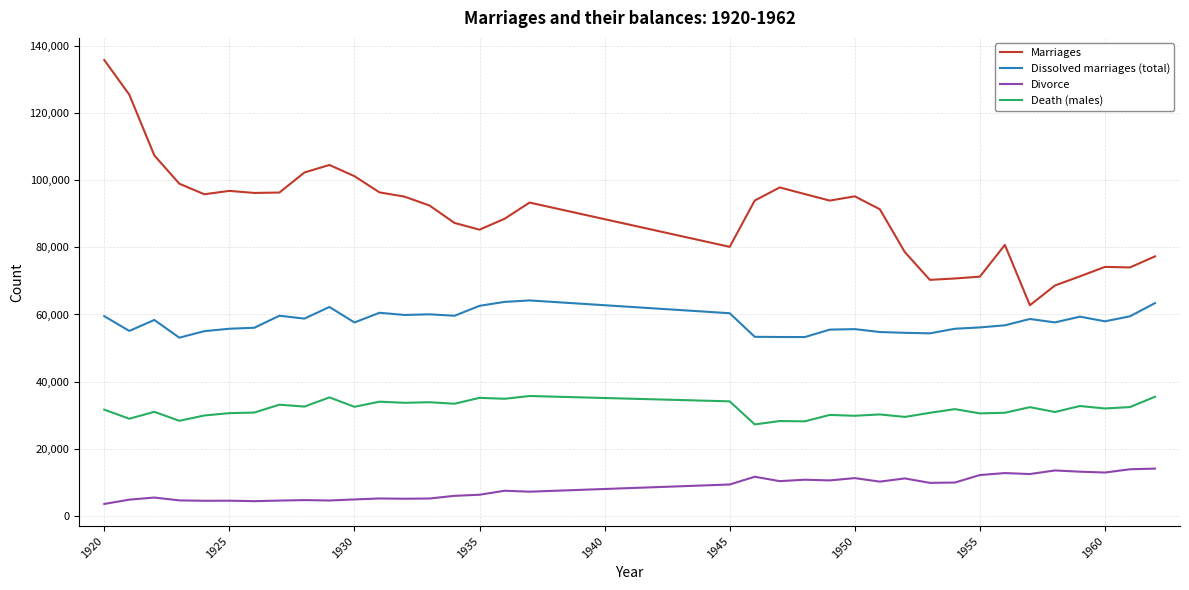

Rank the series by their maximum value, from highest to lowest.

Marriages, Dissolved marriages (total), Death (males), Divorce